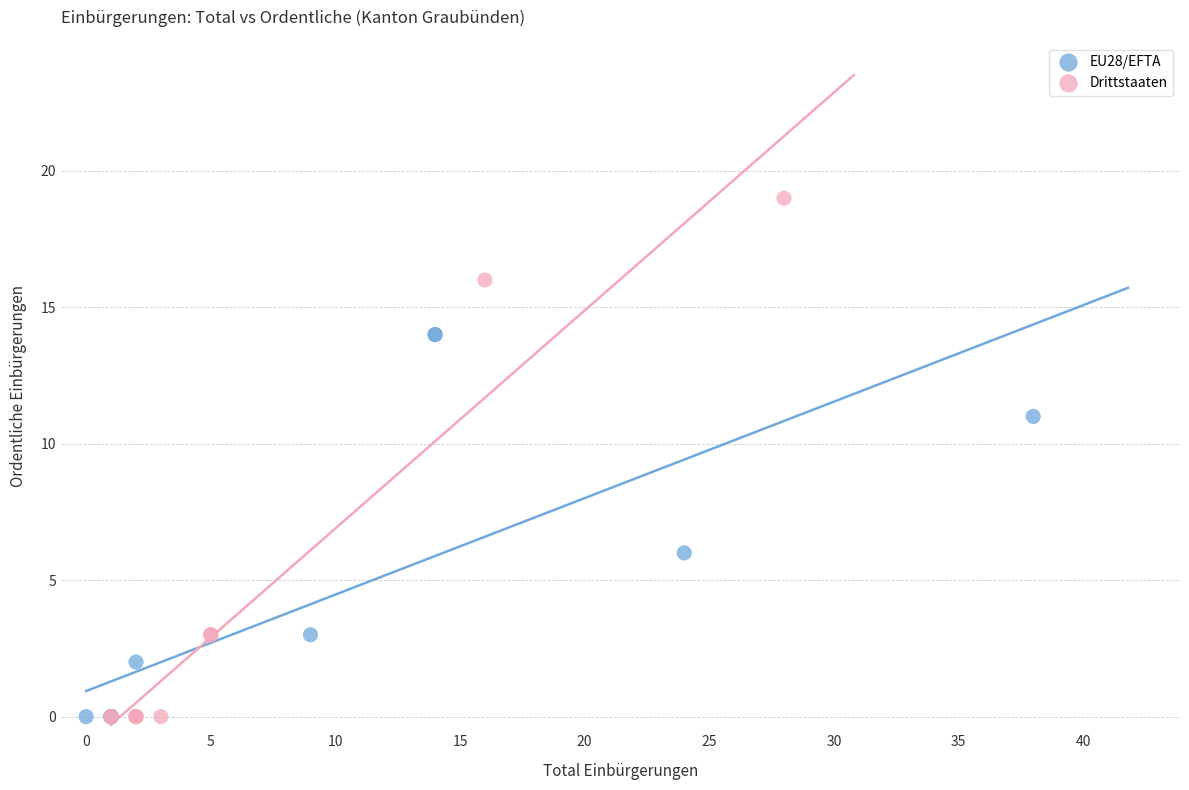

What are all the series names shown in the legend?

EU28/EFTA, Drittstaaten